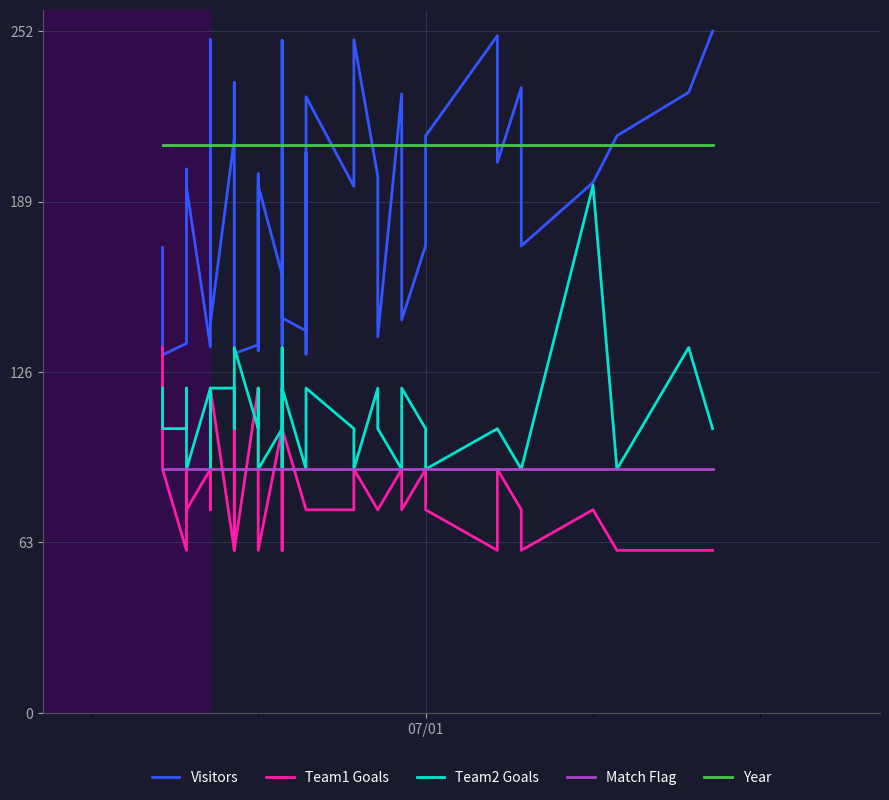

True or false: Year has more than 0 points higher than both neighbors.

False